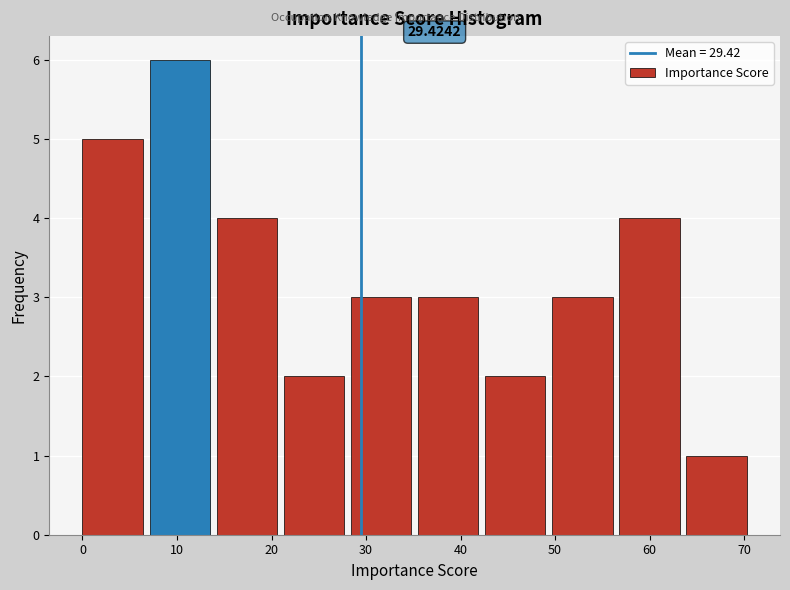

Which range on the x-axis has the tallest bar?

7.1 to 14.2